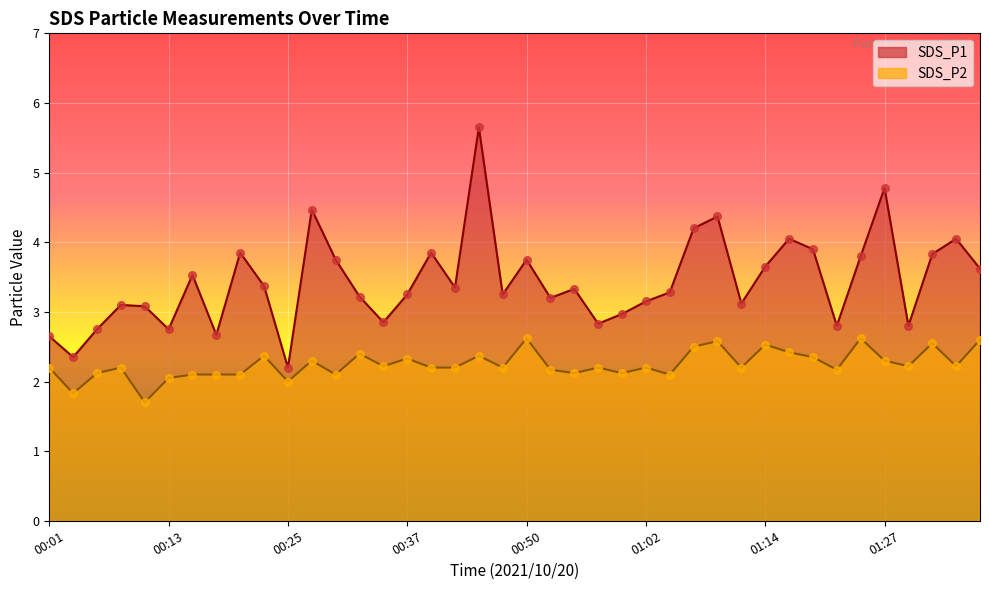

At which category is the sum across all series the highest?

00:45